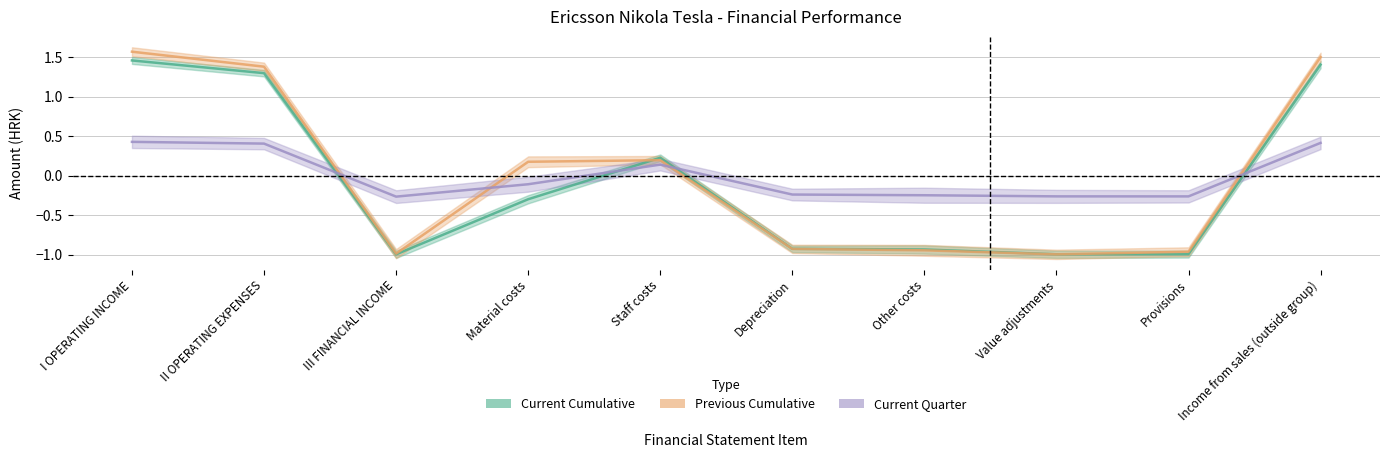

Which series has the widest spread of values?

Previous Cumulative